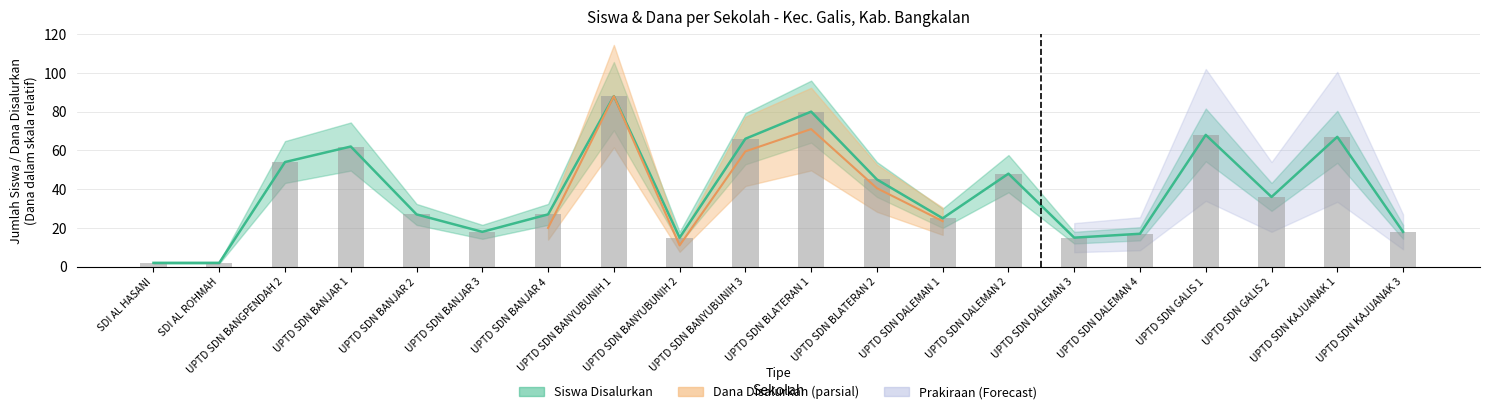

What is the difference between the second highest and minimum values?

78